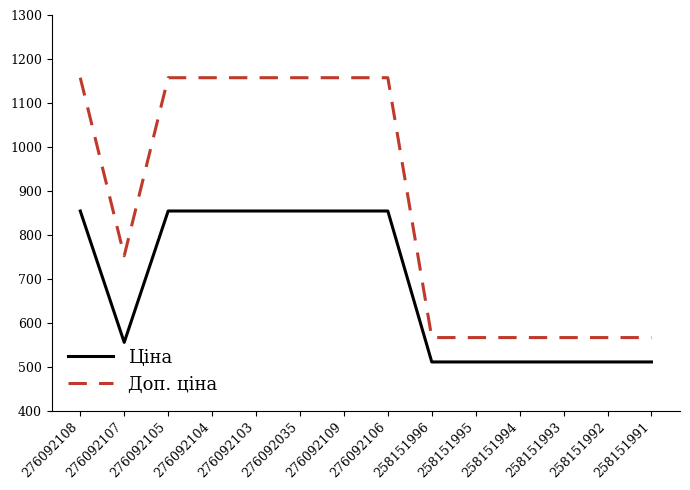

At which label does Ціна first exceed 854?

276092108